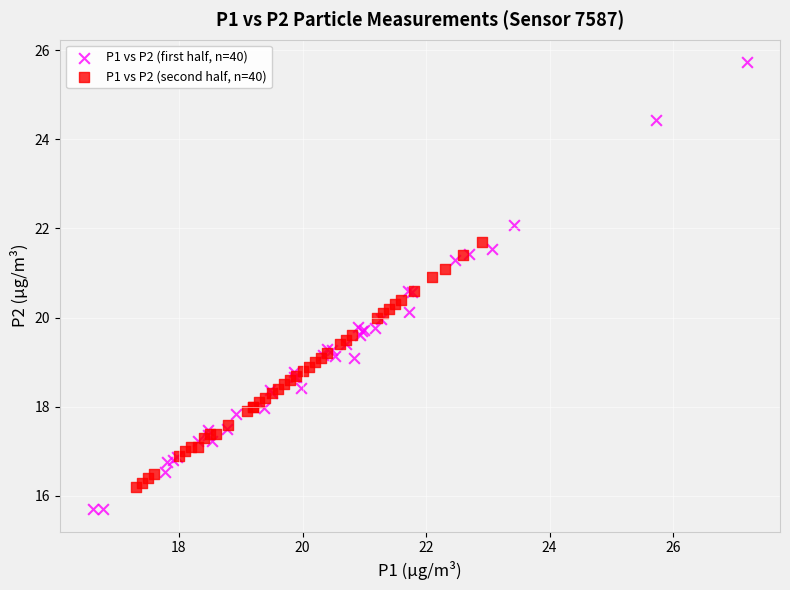

Which series reaches the maximum Y coordinate?

P1 vs P2 (first half, n=40)